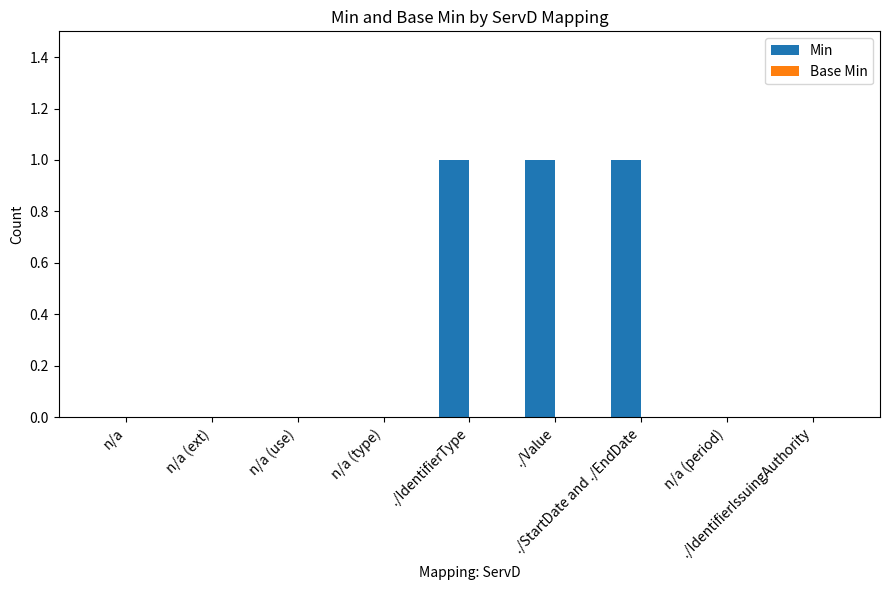

What is the sum of all values?

3